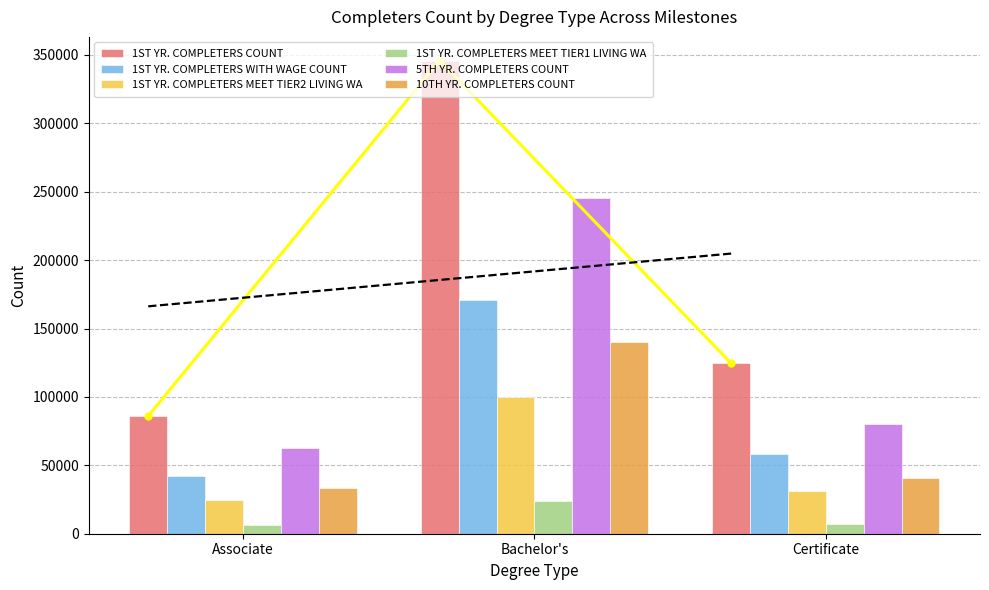

What is the label of the 3rd bar from the left?

Certificate